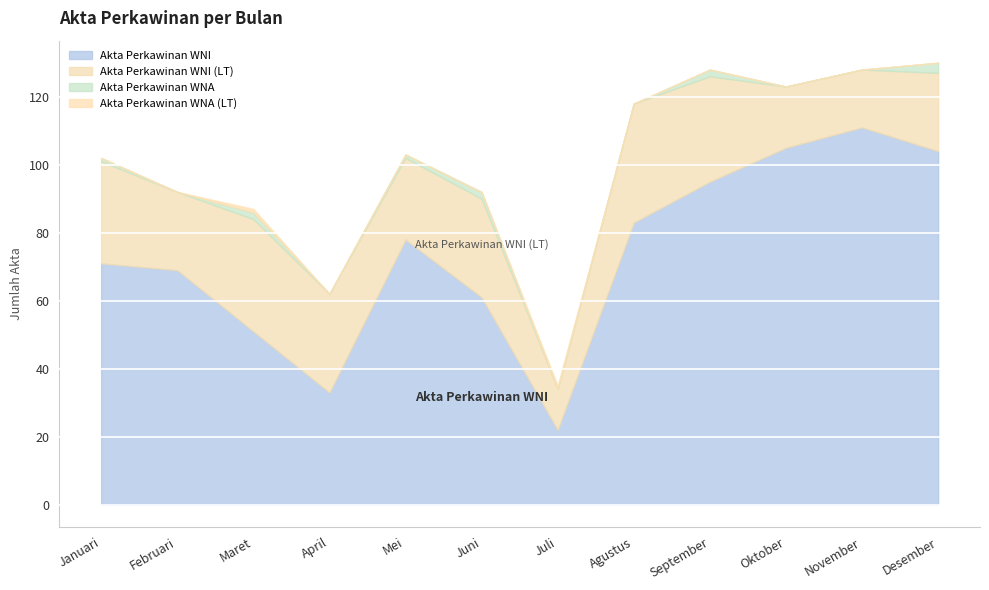

The value of Akta Perkawinan WNI at Oktober is 170. True or false?

False